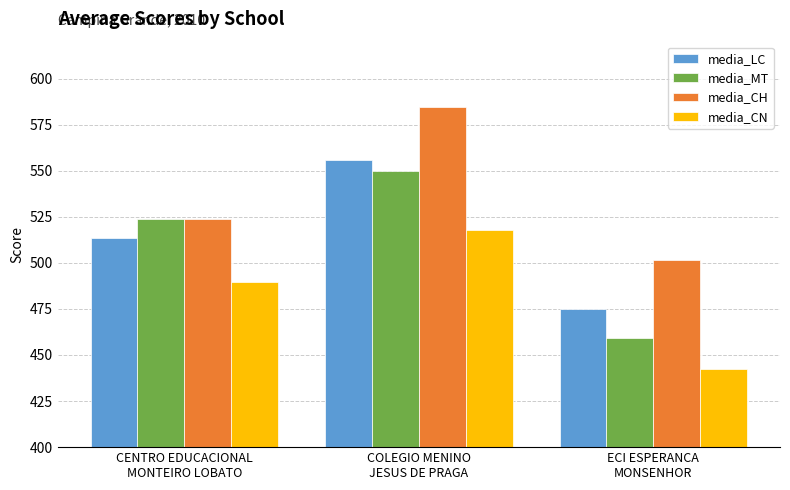

At which category does the chart reach its peak across all series?

COLEGIO MENINO
JESUS DE PRAGA